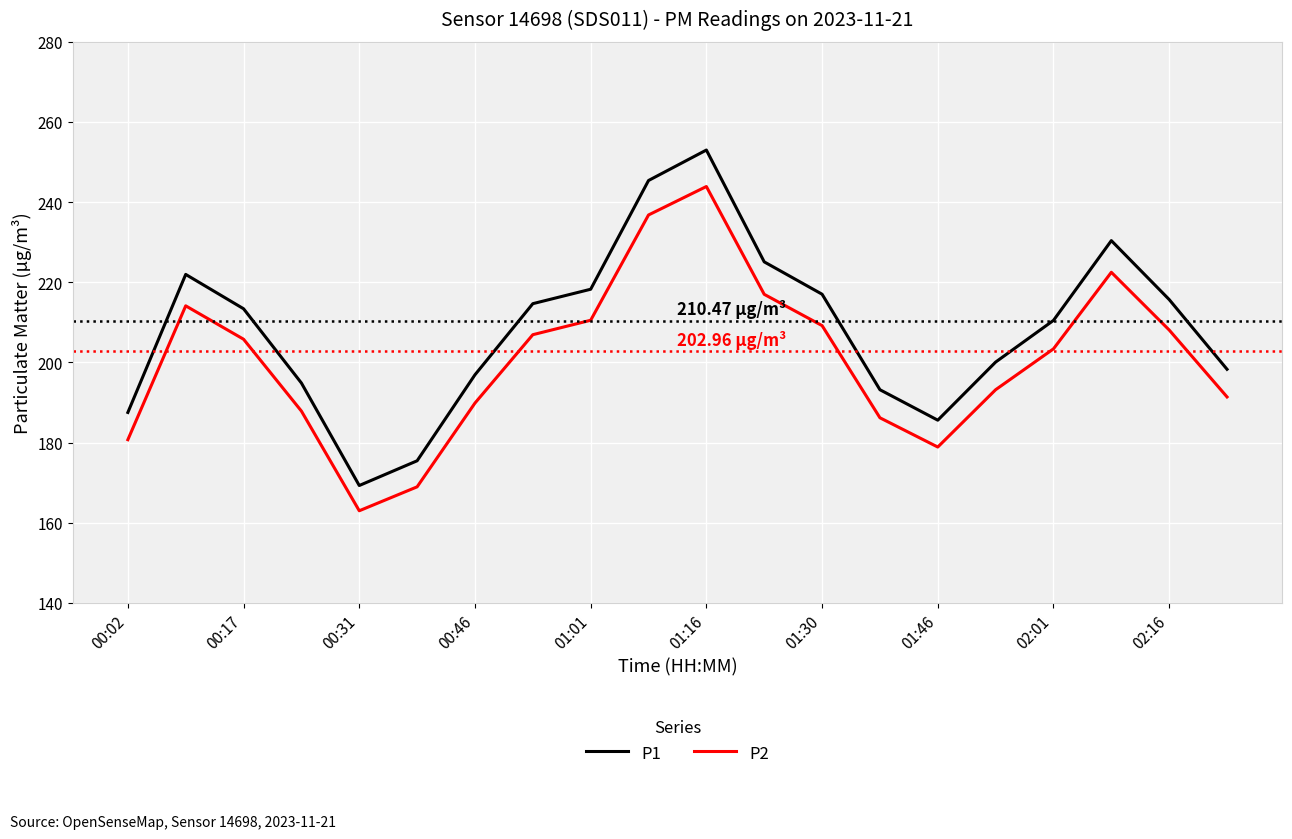

What is the maximum value shown in the chart?

253.0